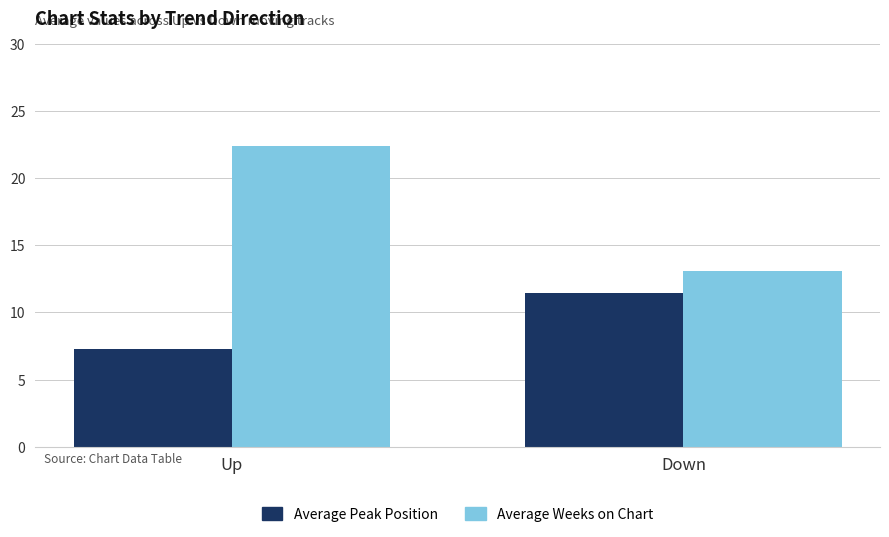

How many bars are there in total?

4